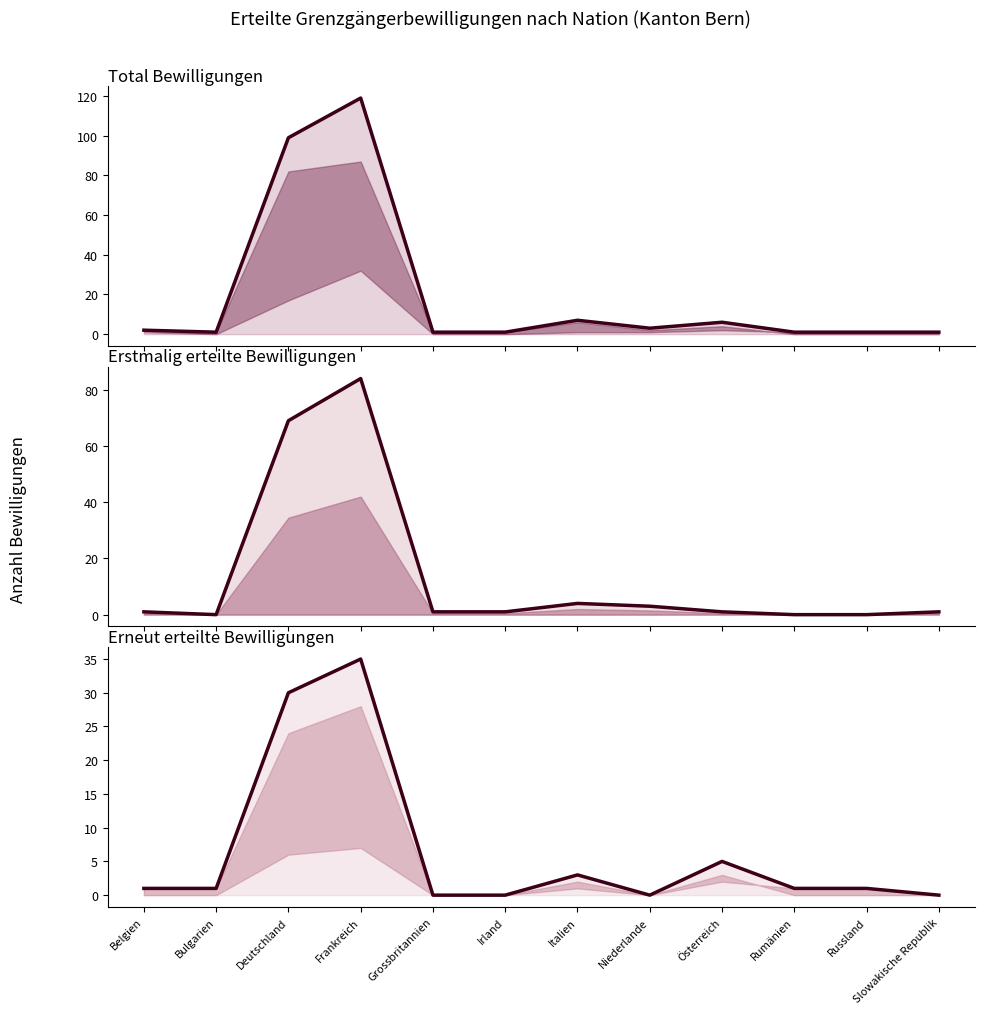

What is the sum of all Erstmalig Männer values?

165